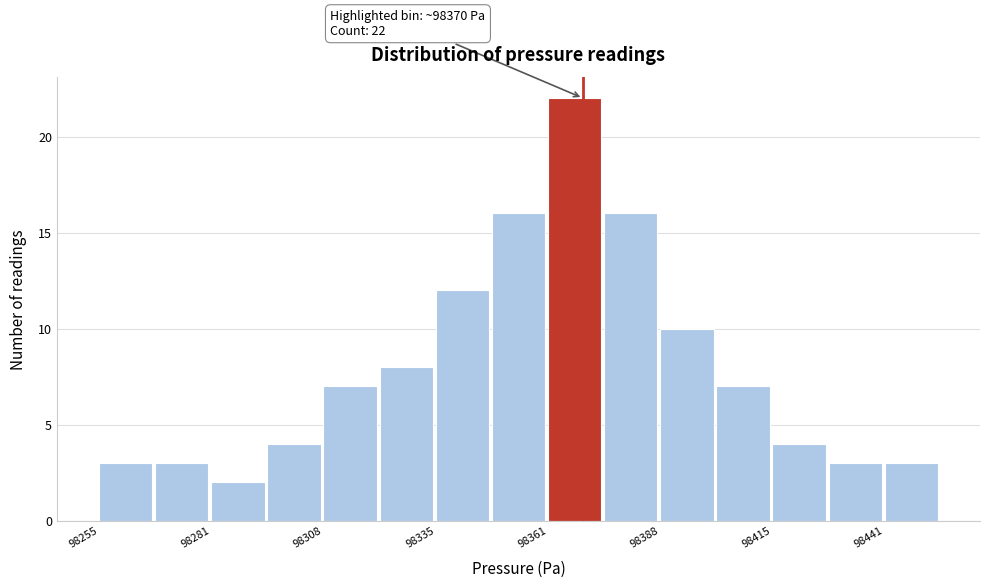

Around what value on the x-axis is the tallest bar? Give the approximate position of its centre, as read against the axis.

98370